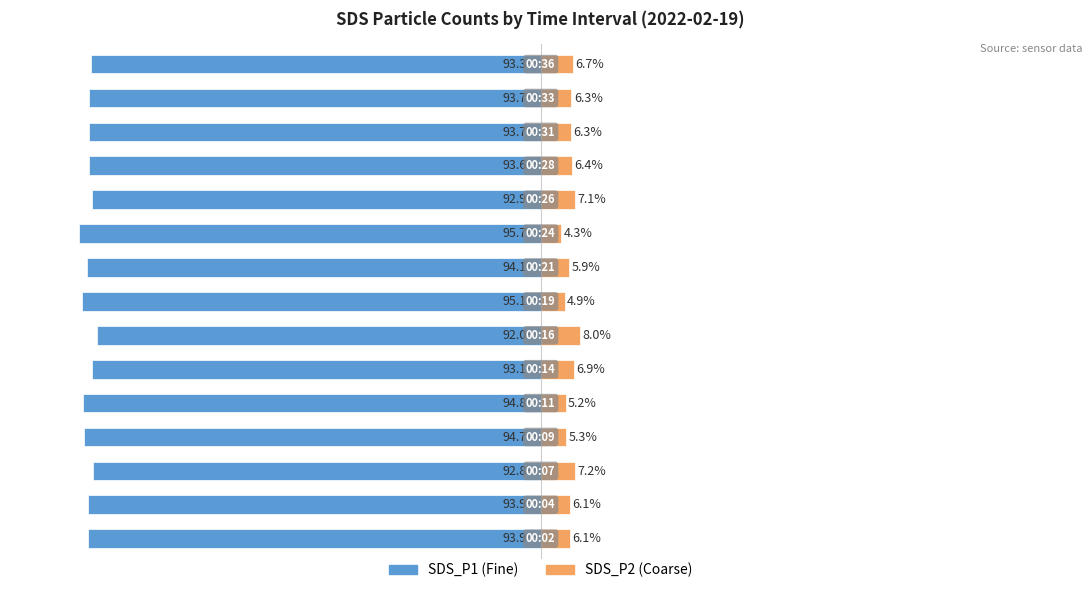

Reading left to right, extract all data points from this chart.

SDS_P1 (Fine): 0=-93.9	1=-93.9	2=-92.8	3=-94.7	4=-94.8	5=-93.1	6=-92.0	7=-95.1	8=-94.1	9=-95.7	10=-92.9	11=-93.6	12=-93.7	13=-93.7	14=-93.3
SDS_P2 (Coarse): 0=6.1	1=6.1	2=7.2	3=5.3	4=5.2	5=6.9	6=8.0	7=4.9	8=5.9	9=4.3	10=7.1	11=6.4	12=6.3	13=6.3	14=6.7